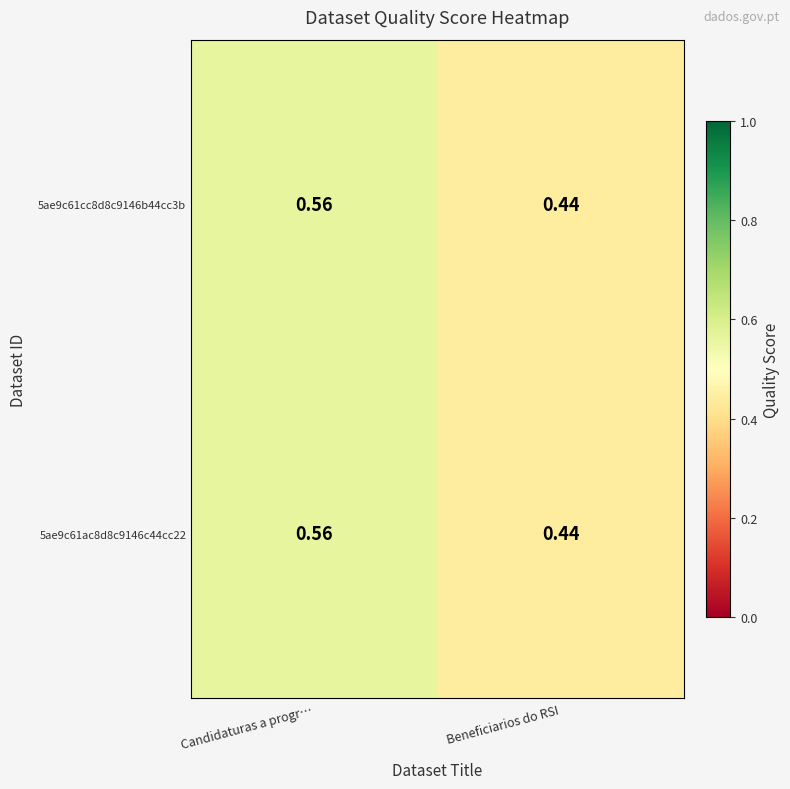

At which category is the sum across all series the highest?

Candidaturas a progr…